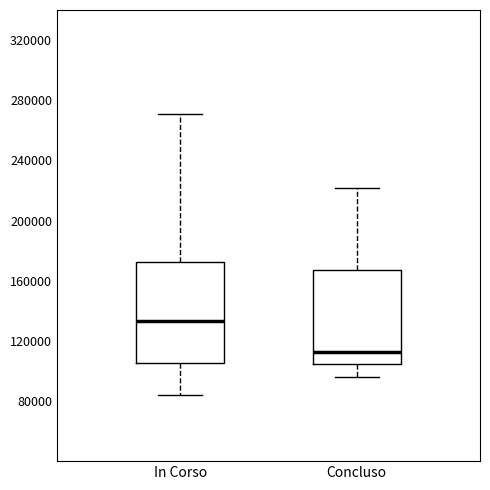

Reading left to right, read every box against the y-axis: the position of its median line, the range the box covers, and the ends of its whiskers. The values are not printed on the chart, so give them approximately, as read against the axis.

In Corso: median 135000, box 105000 to 175000, whiskers 85000 to 270000
Concluso: median 115000, box 105000 to 165000, whiskers 95000 to 220000